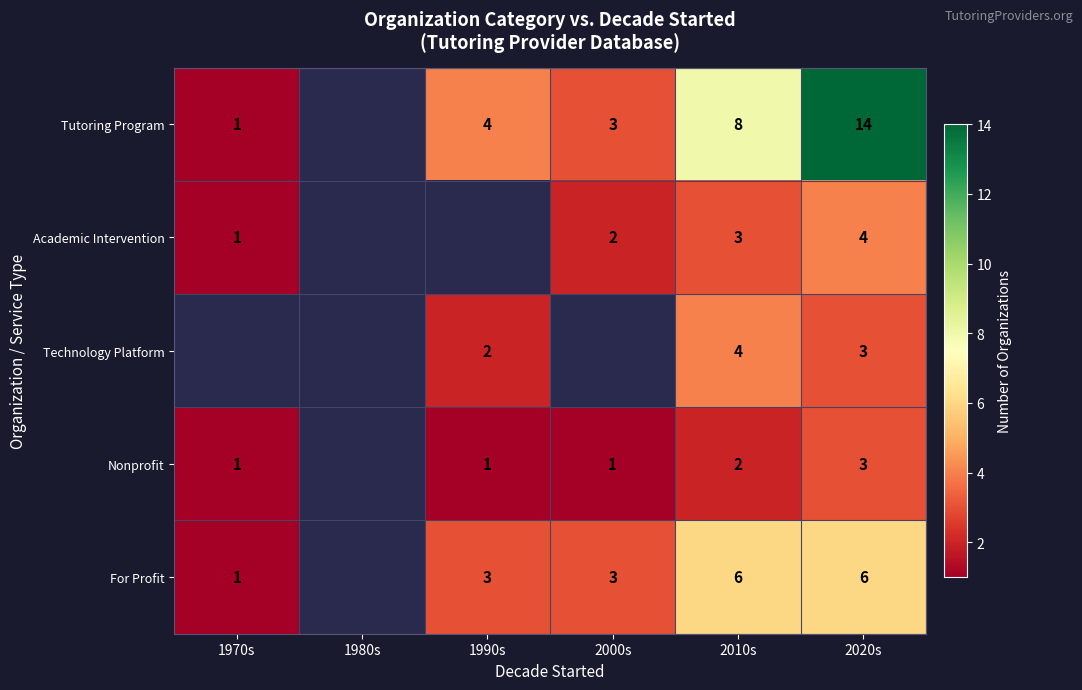

At which category does the chart reach its minimum across all series?

1970s